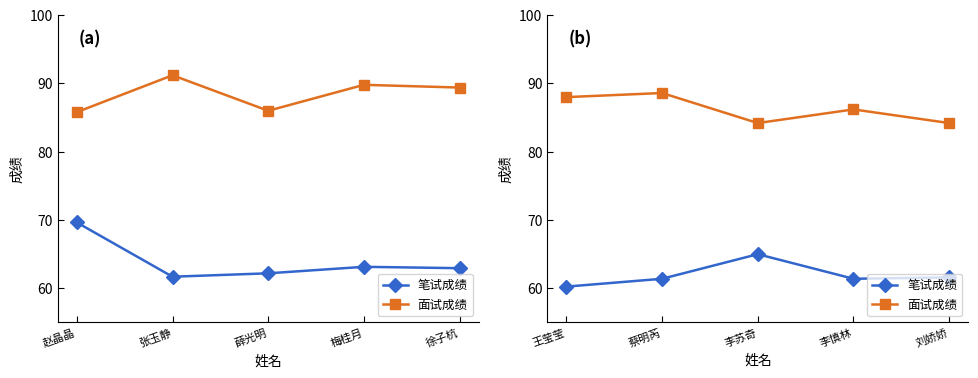

True or false: 笔试成绩 and 面试成绩 cross at least once.

False